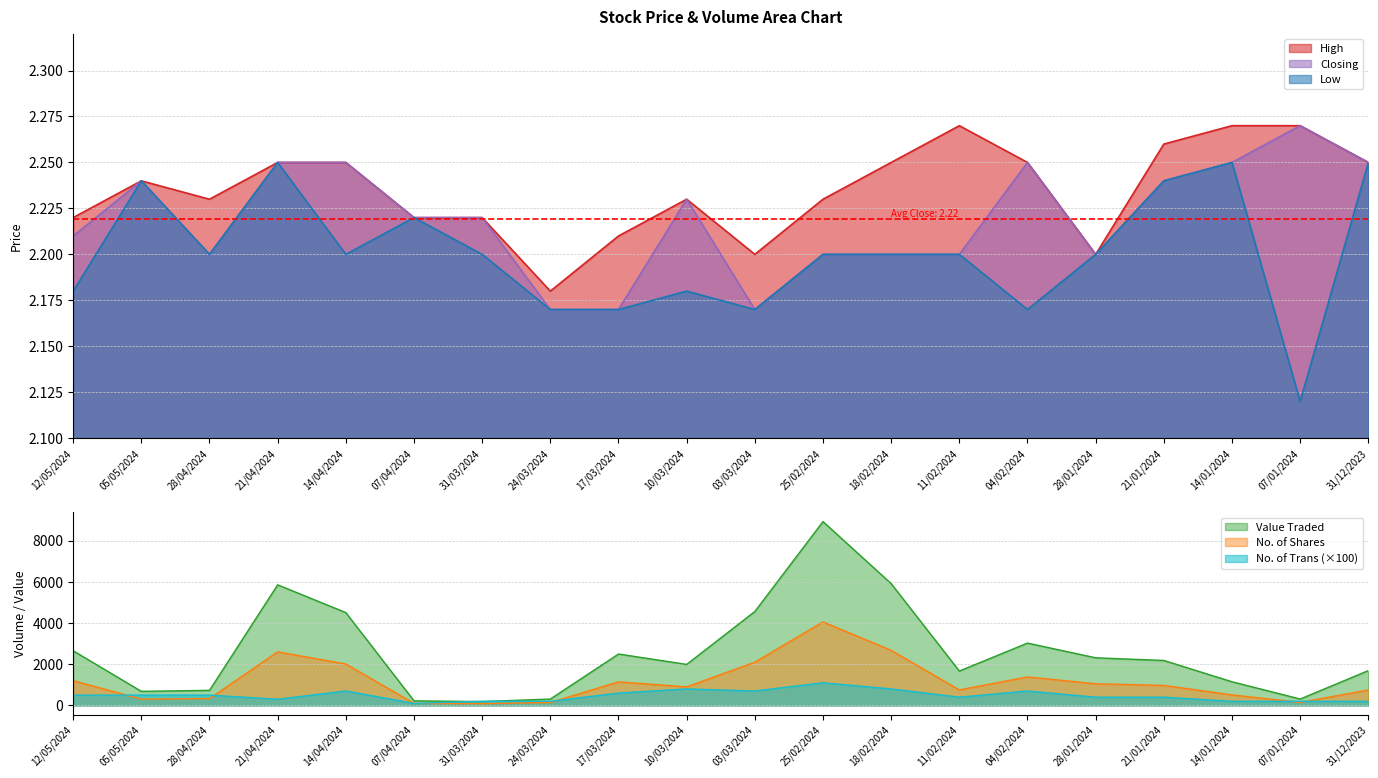

At 25/02/2024, list the series in order from smallest to largest.

Low, Closing, High